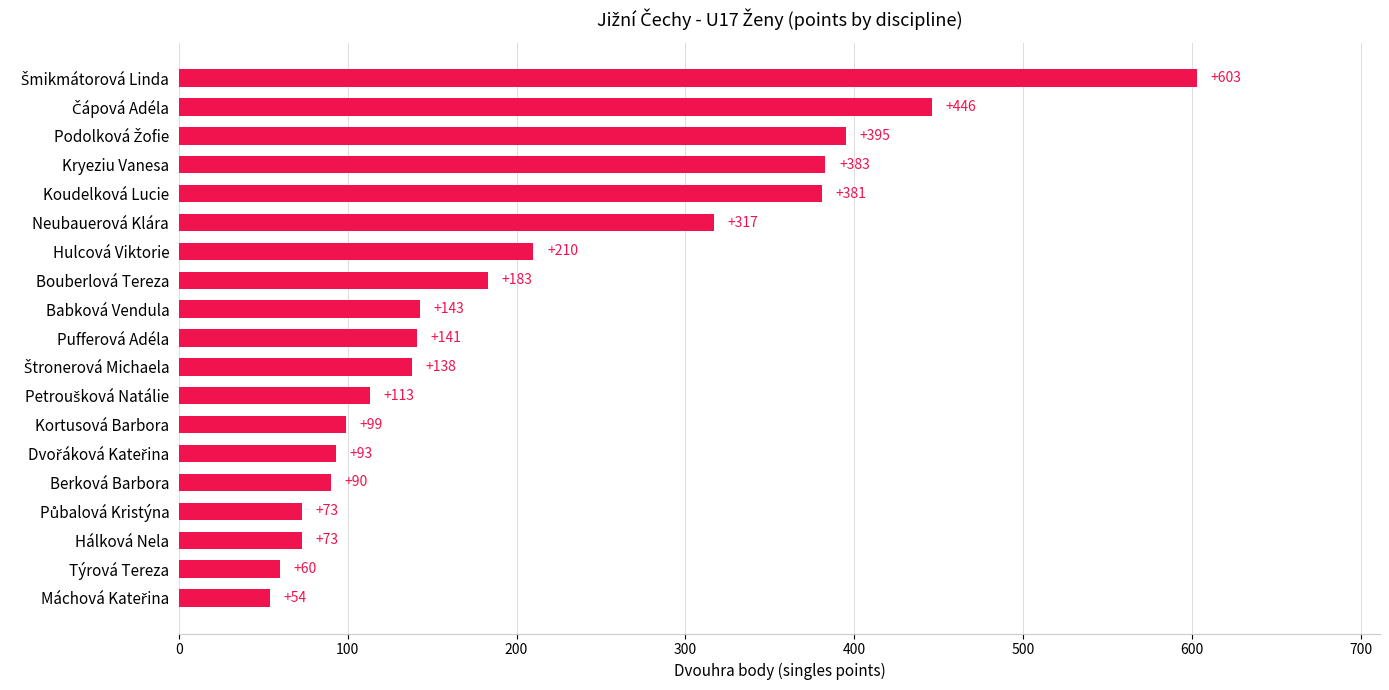

True or false: the data shows 60 at Týrová Tereza.

True